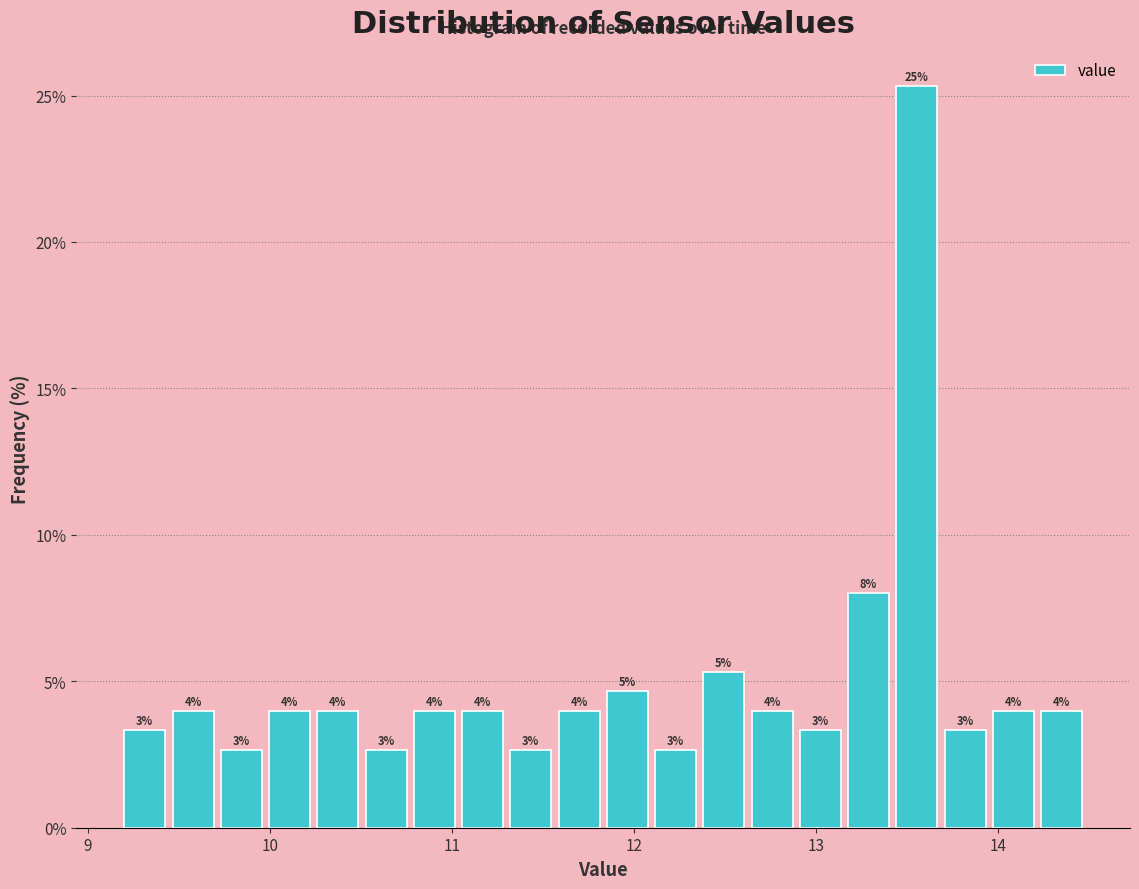

Read against the x-axis, roughly where is the centre of the tallest bar?

13.6